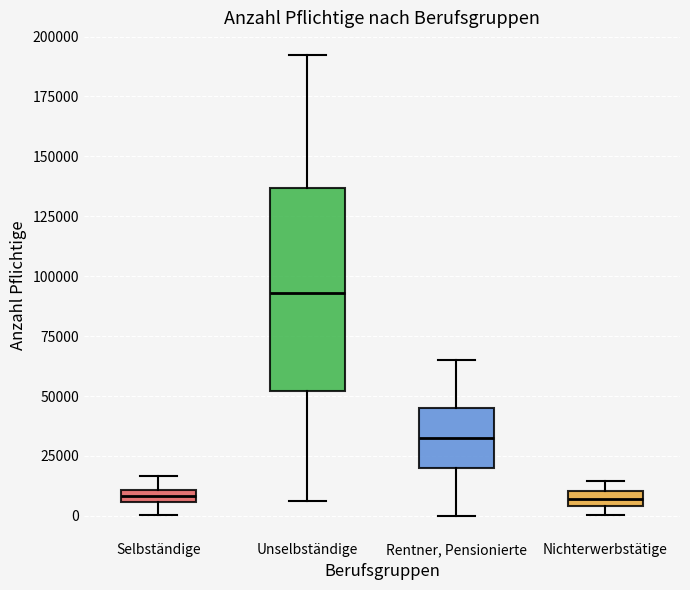

Which box is the tallest, from its lower edge to its upper edge?

Unselbständige